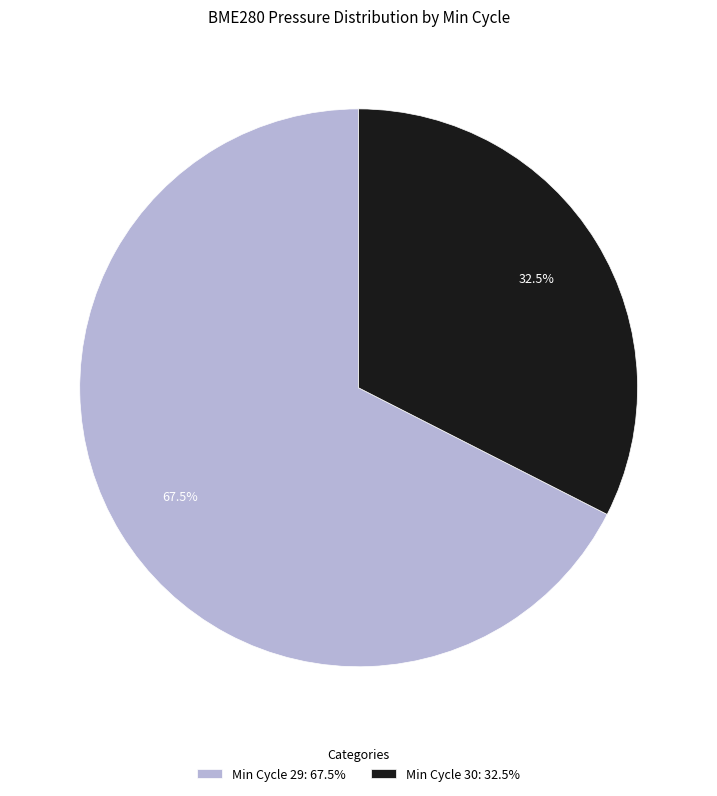

Count the number of slices in the pie.

2